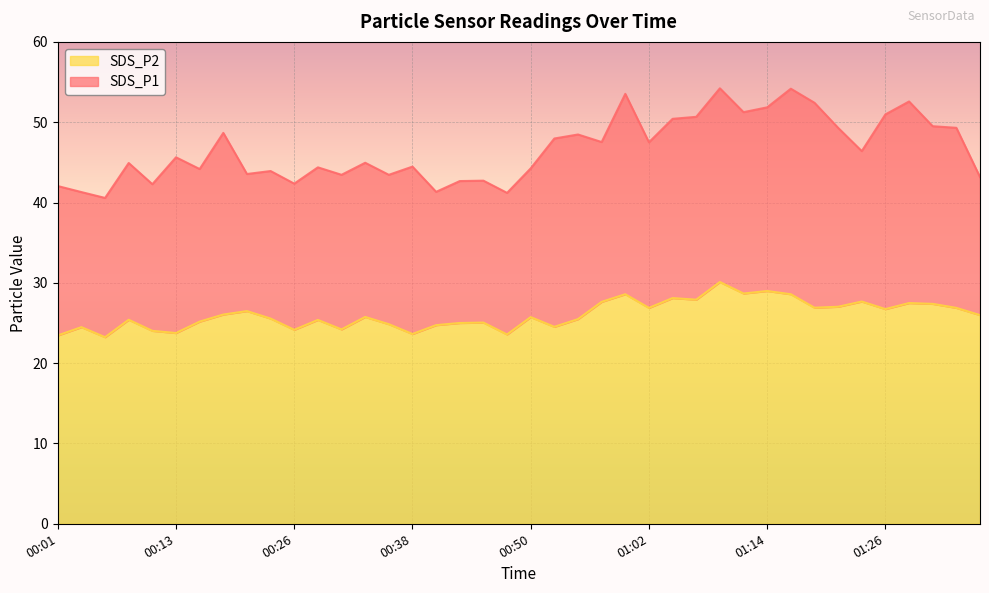

How many lines are shown in the chart?

2